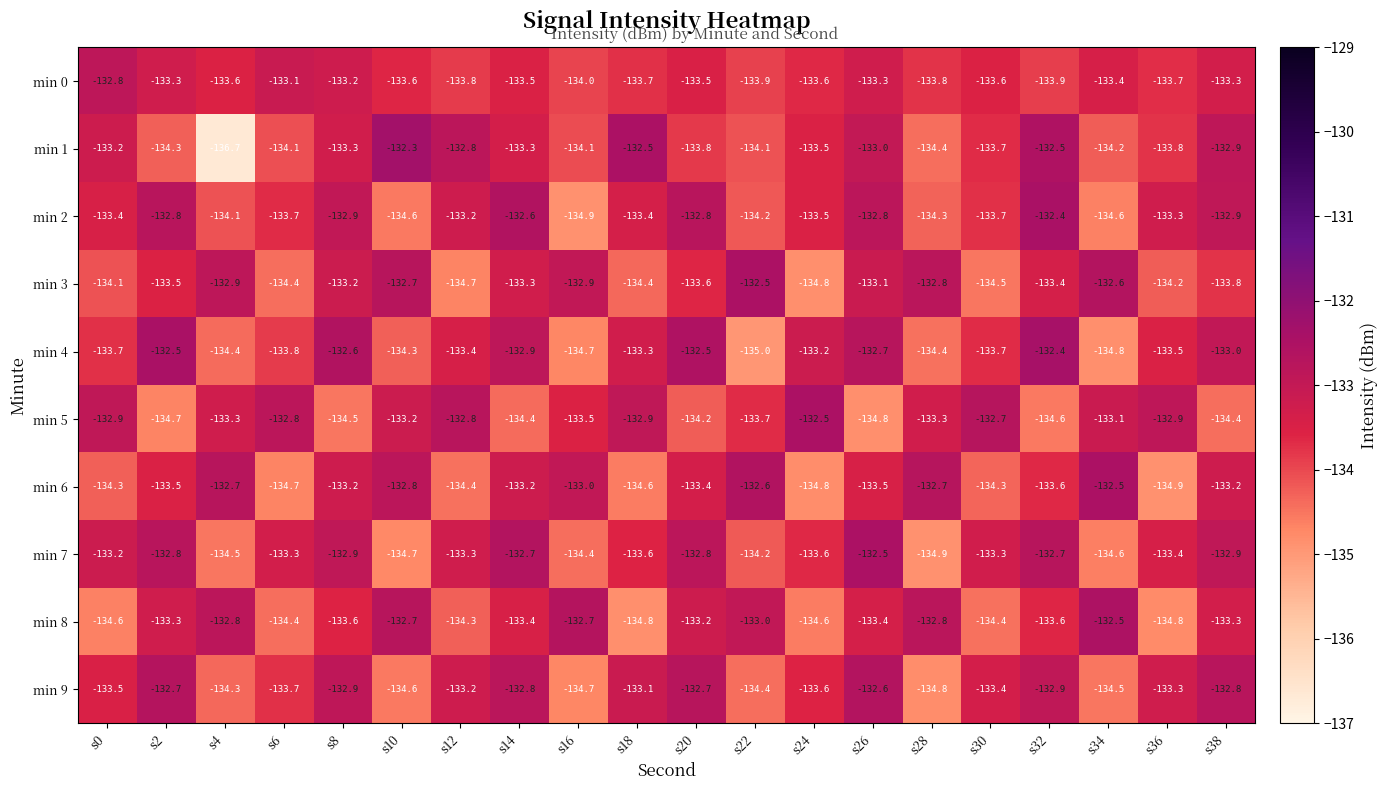

The value of min 3 at s28 is -73.6. True or false?

False